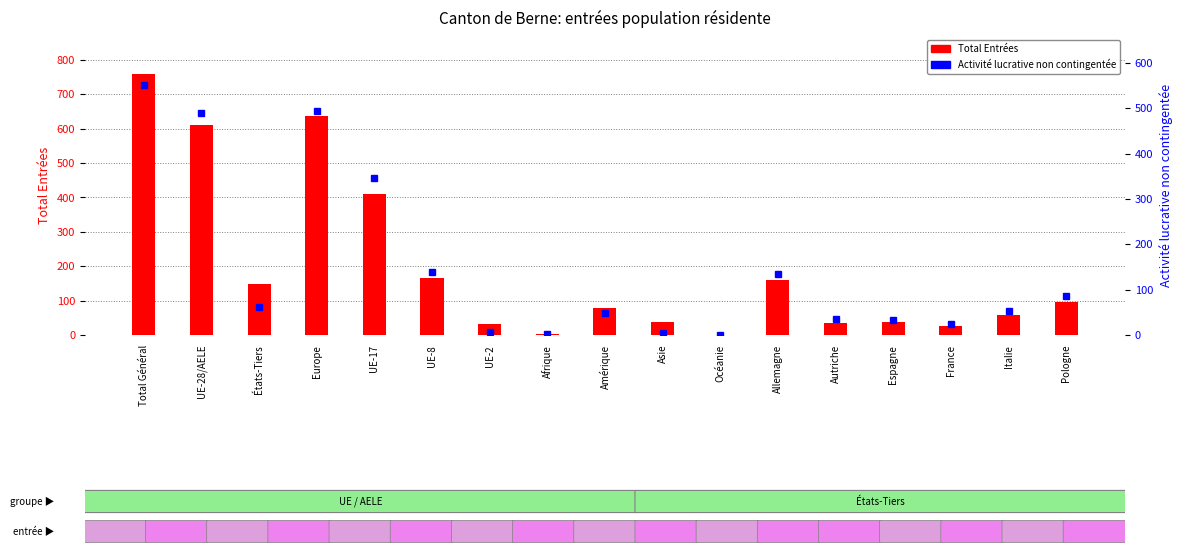

True or false: Total Entrées has a value of 36 at Autriche.

True